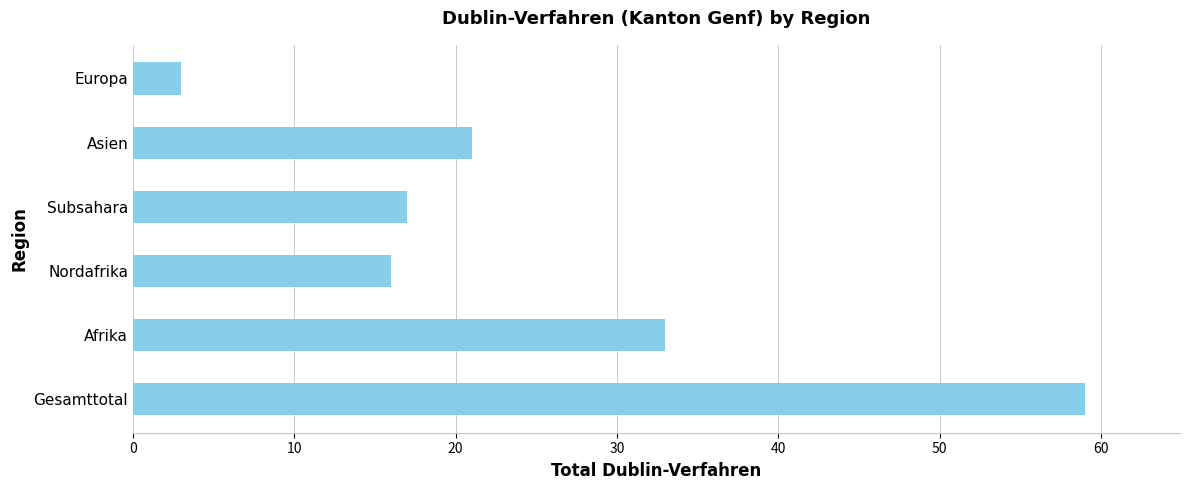

Rank the categories by value from highest to lowest.

Gesamttotal, Afrika, Asien, Subsahara, Nordafrika, Europa